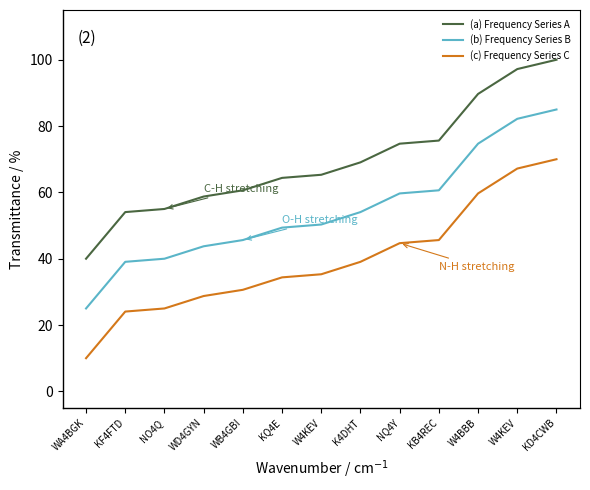

Which category has the lowest value in the (c) Frequency Series C series?

WA4BGK